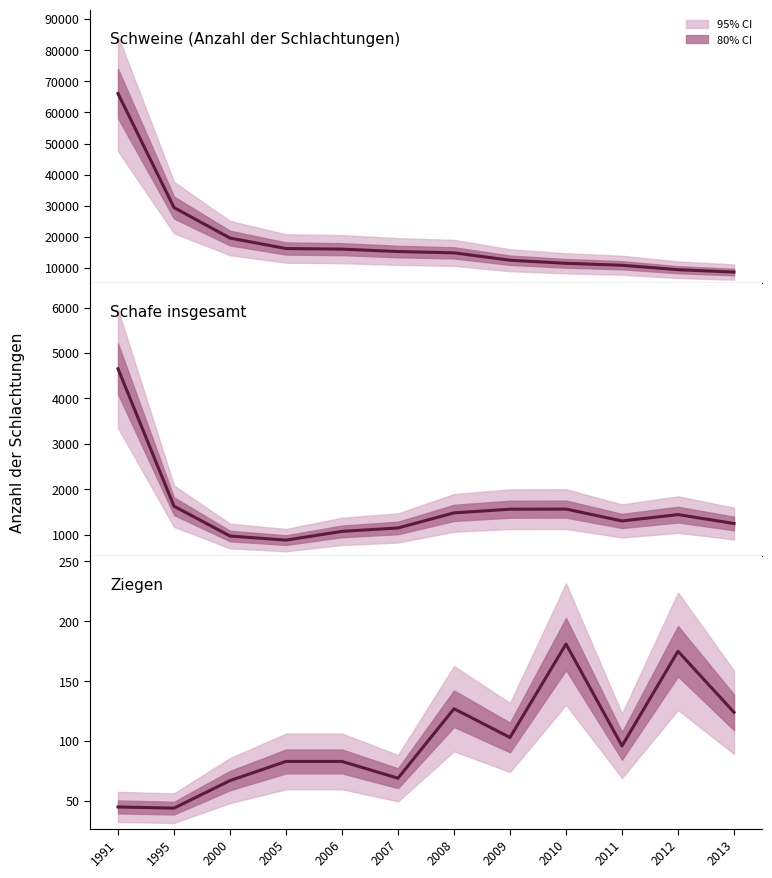

At which category does the chart reach its minimum across all series?

1995